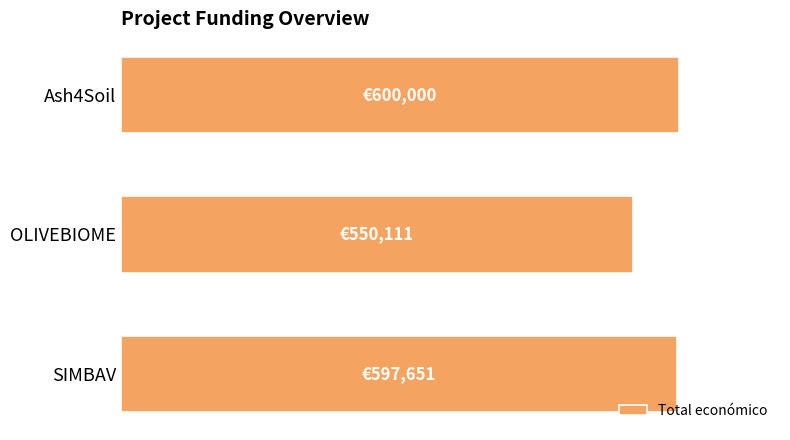

Are the bars horizontal?

Yes